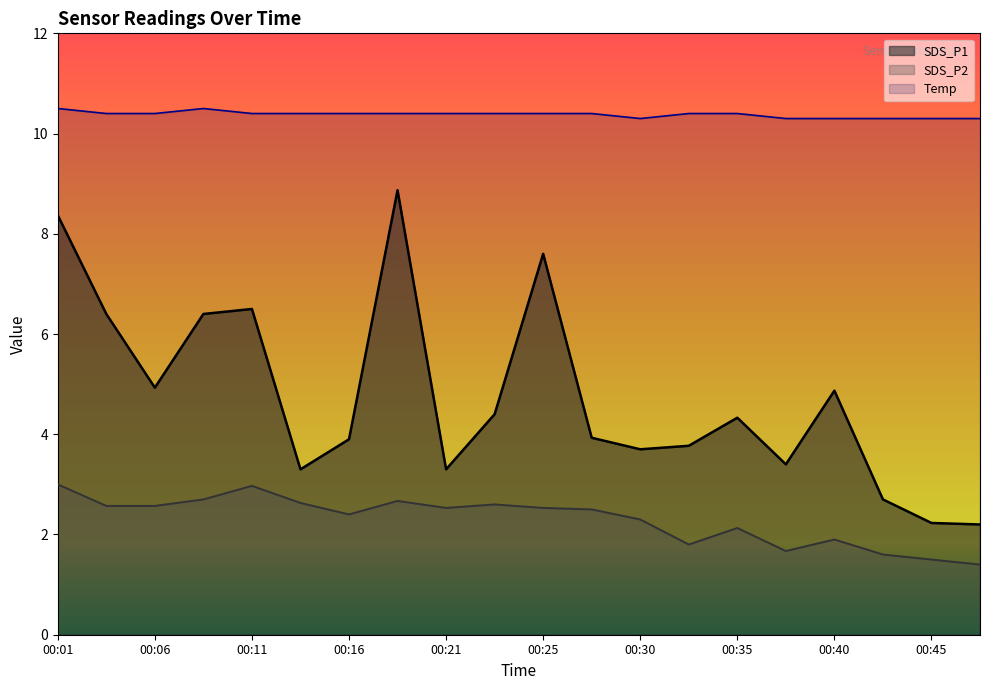

What is the value of the SDS_P1 point at the 17th from the left?

4.9